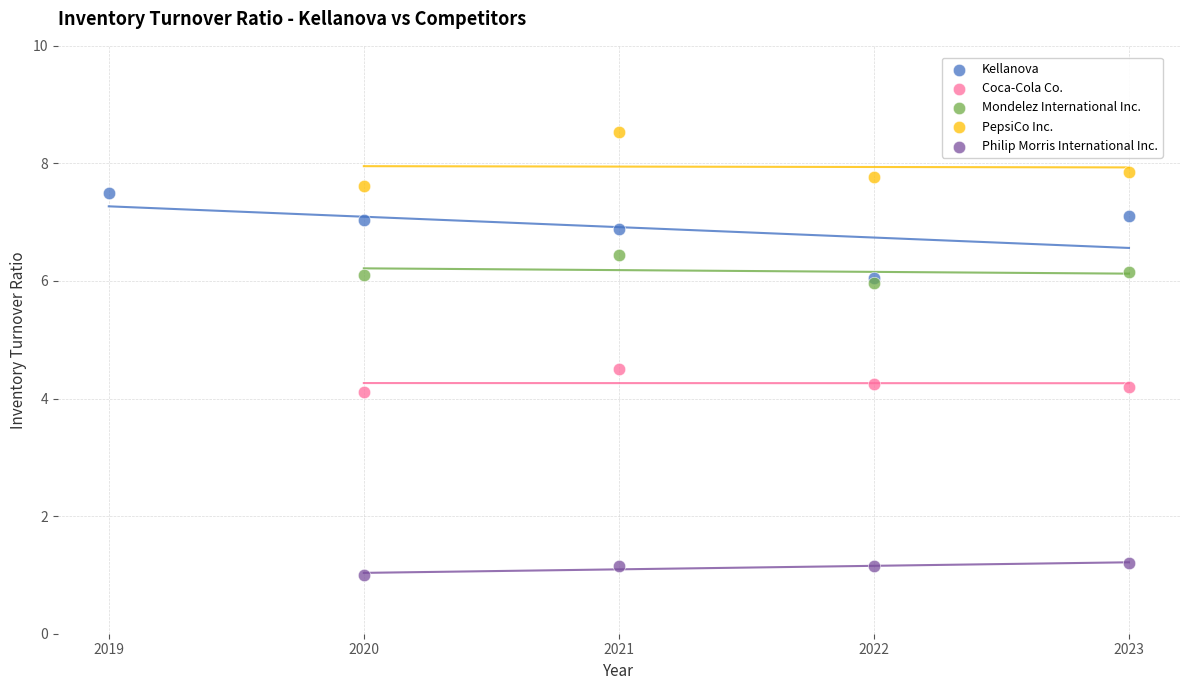

Which series reaches the maximum Y coordinate?

PepsiCo Inc.